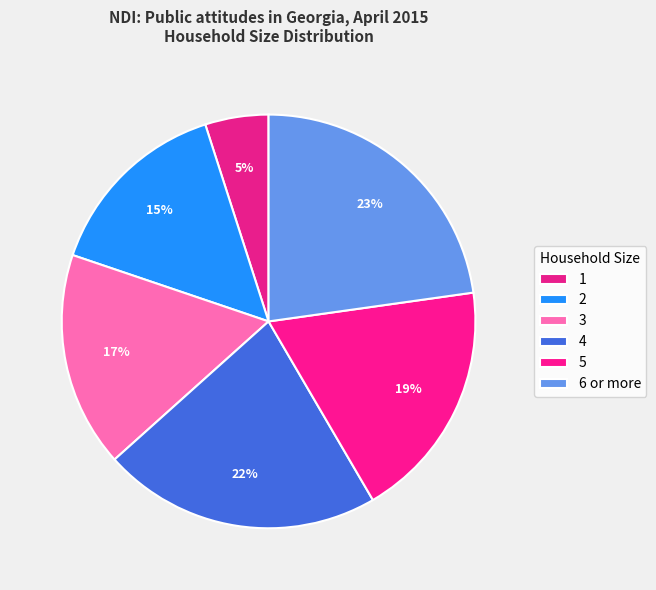

Count the number of slices in the pie.

6